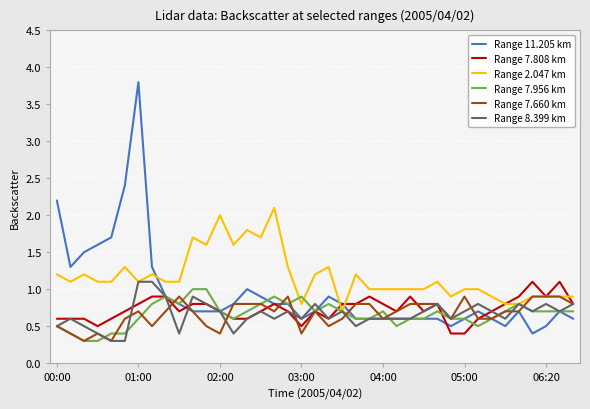

Which series has the largest total across all categories?

Range 2.047 km